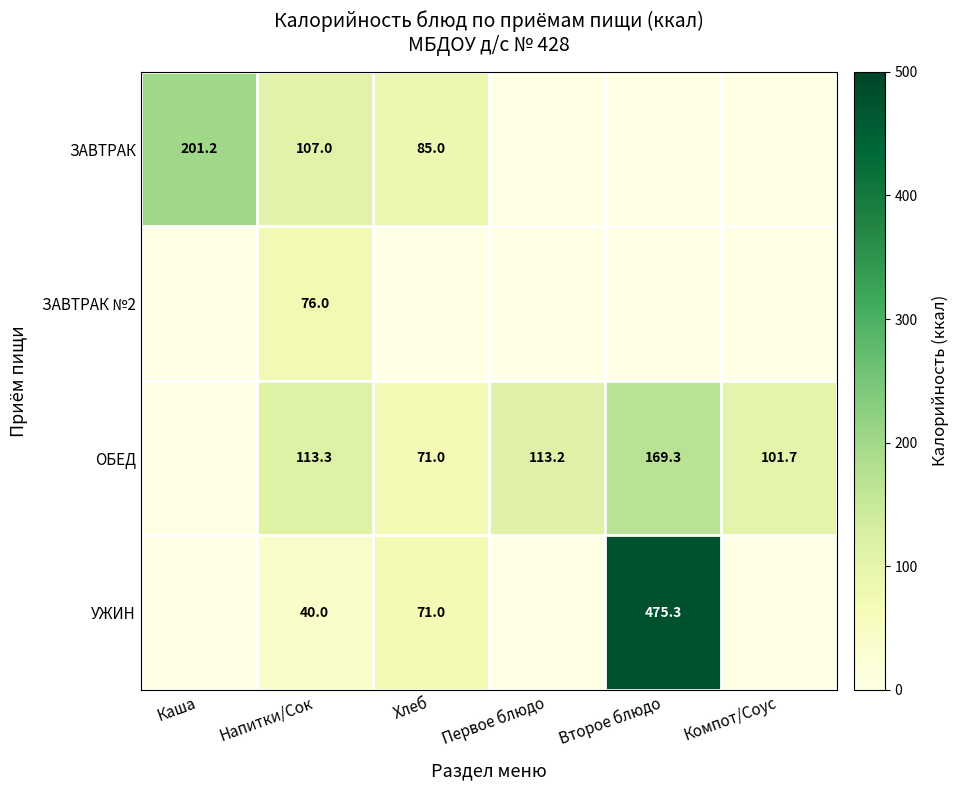

Is it true that УЖИН equals 475.3 at Второе блюдо?

True